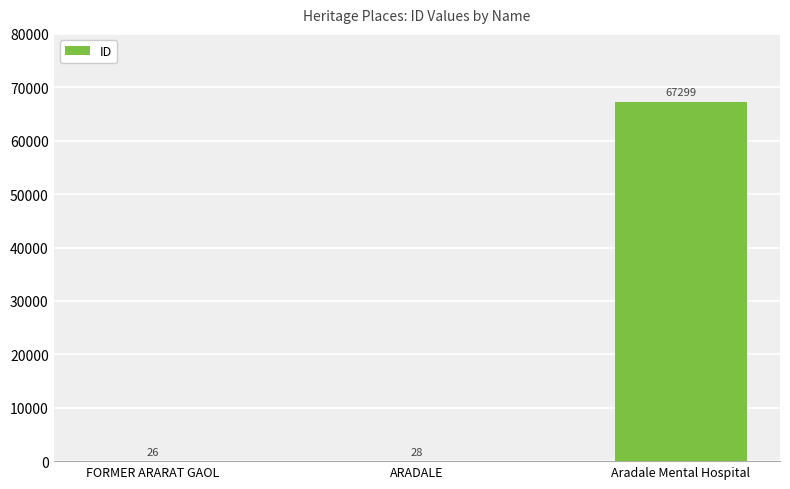

Reading left to right, what are all the values shown in this chart?

26	28	67299